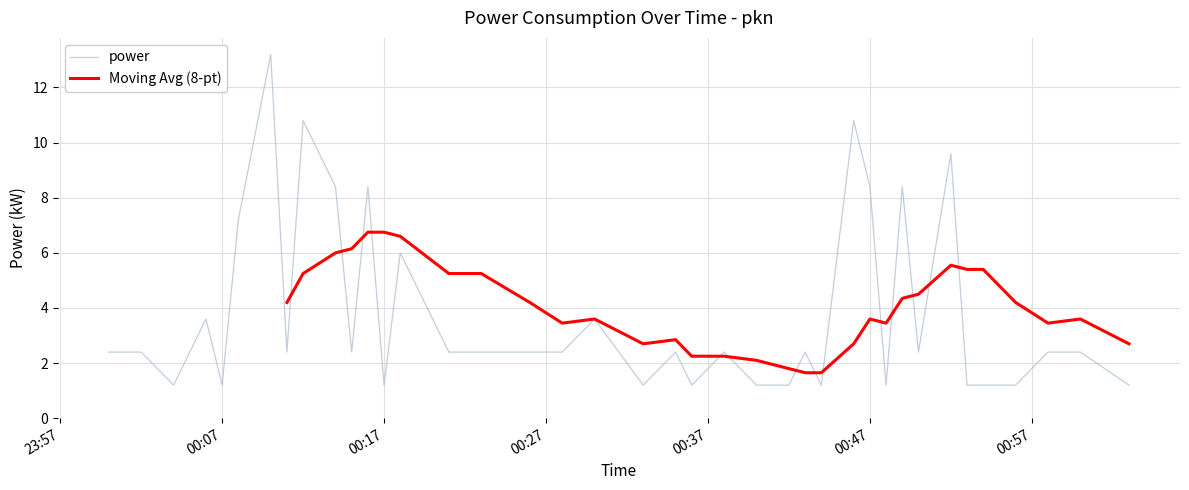

What is the minimum value for power?

1.2